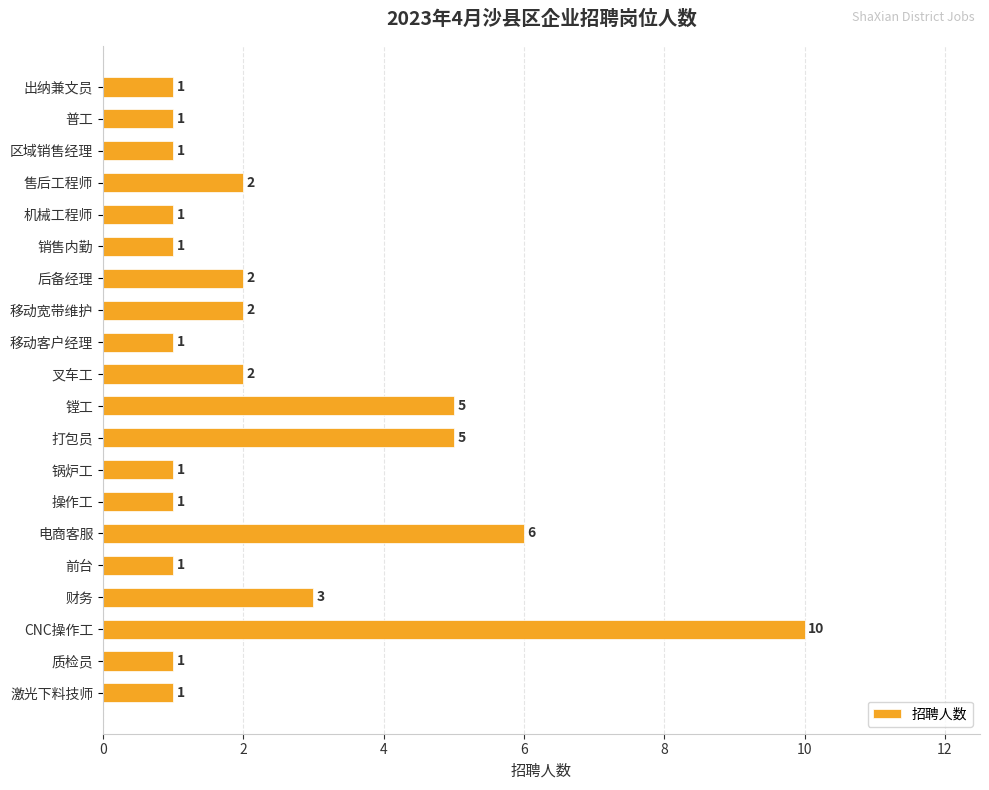

True or false: the data shows 1 at 销售内勤.

True